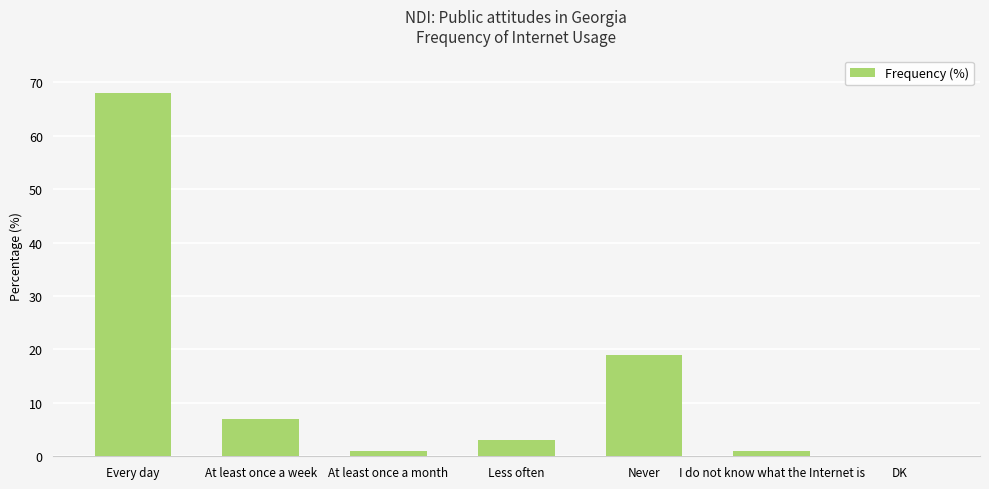

What is the greatest value displayed?

68